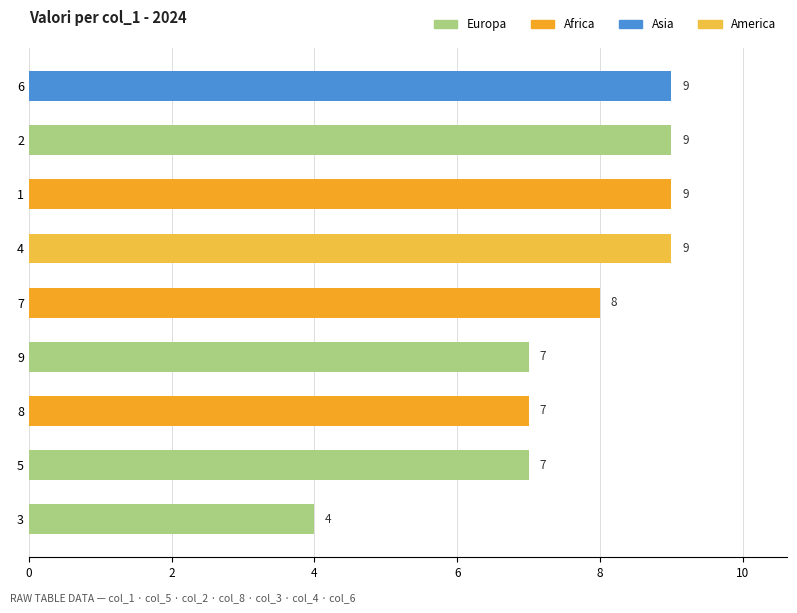

Approximately how many times larger is the value at 5 compared to 6?

0.8